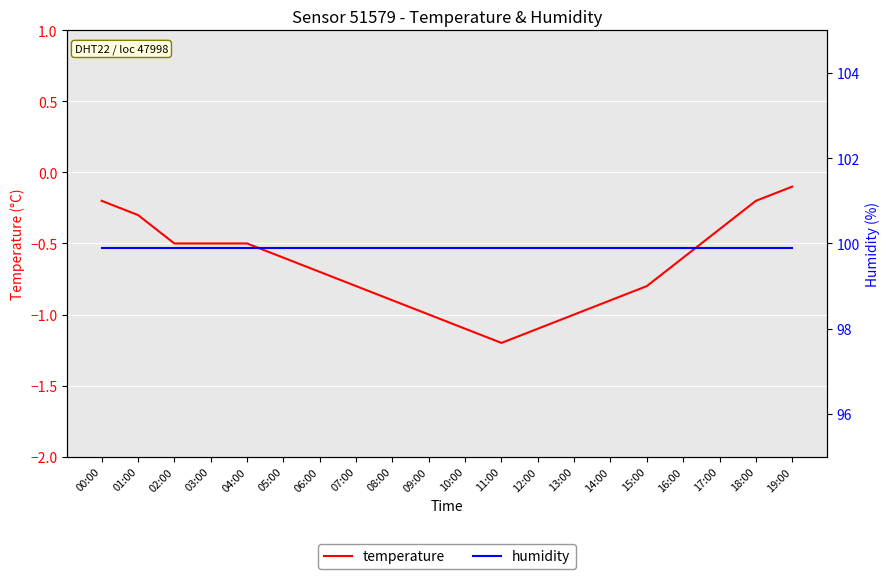

True or false: temperature and humidity intersect in this chart.

False